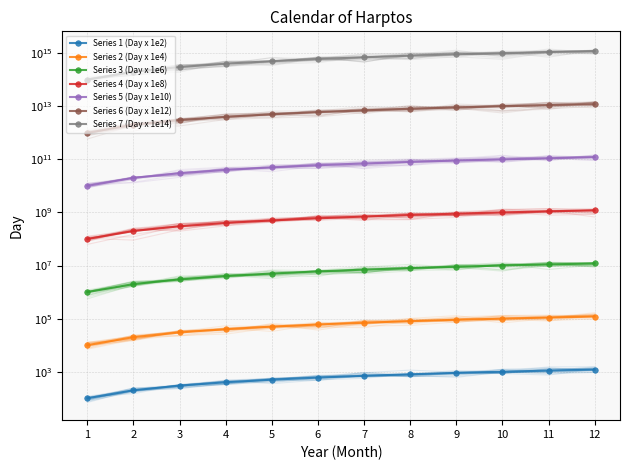

Is it true that Day Numbers equals 90990 at 6?

False